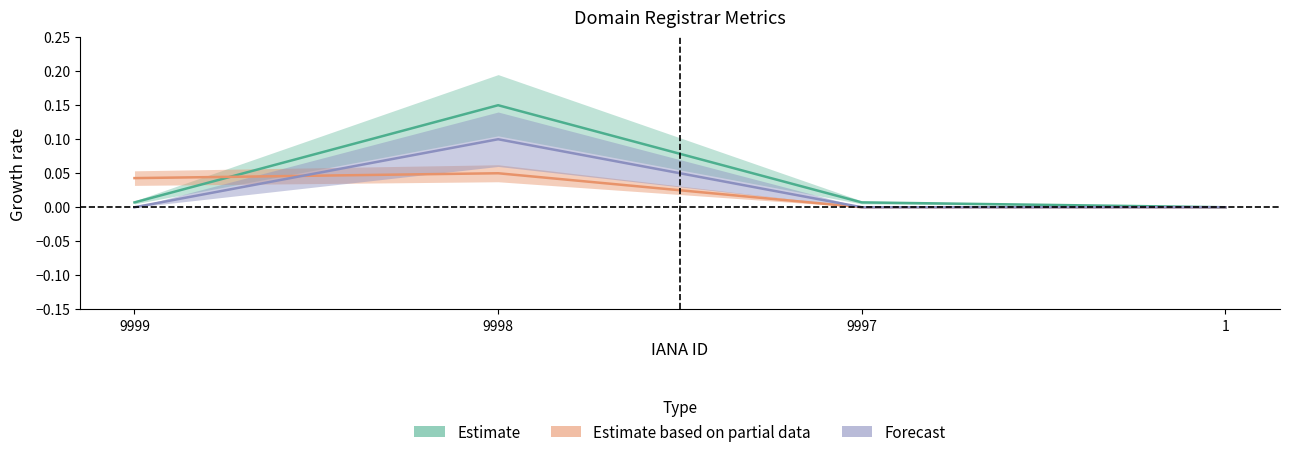

Between 9999 and 9998, which is larger?

9998